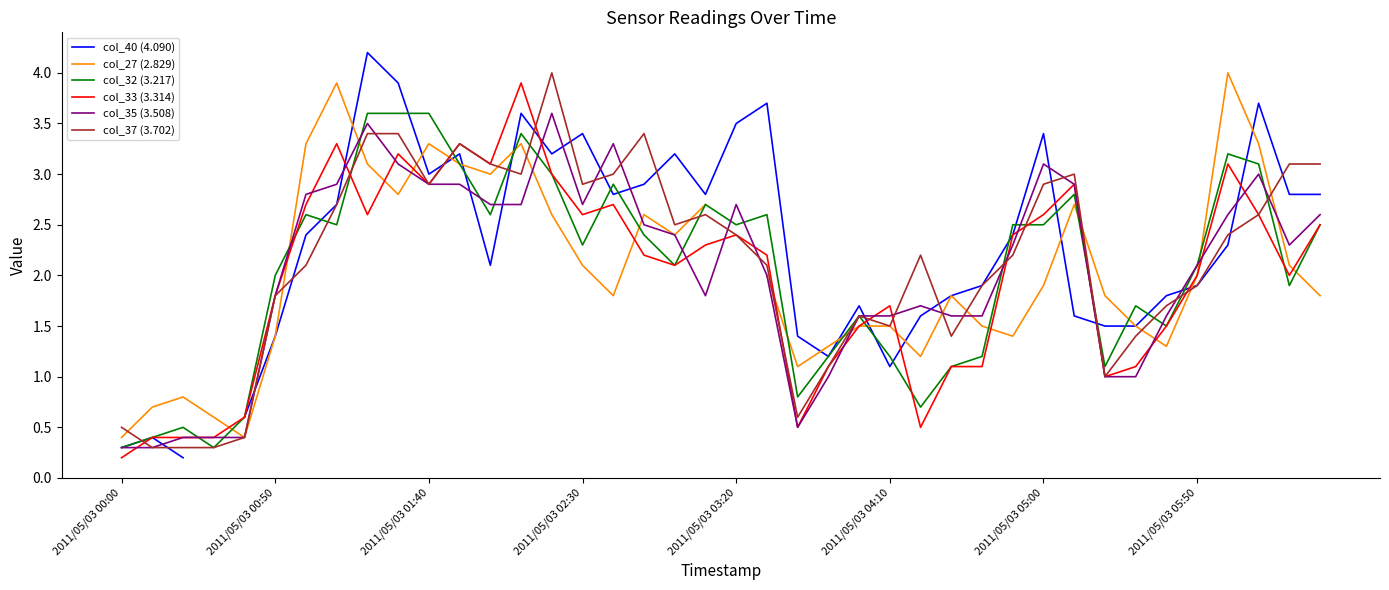

Is this an area chart (filled region under the line)?

No